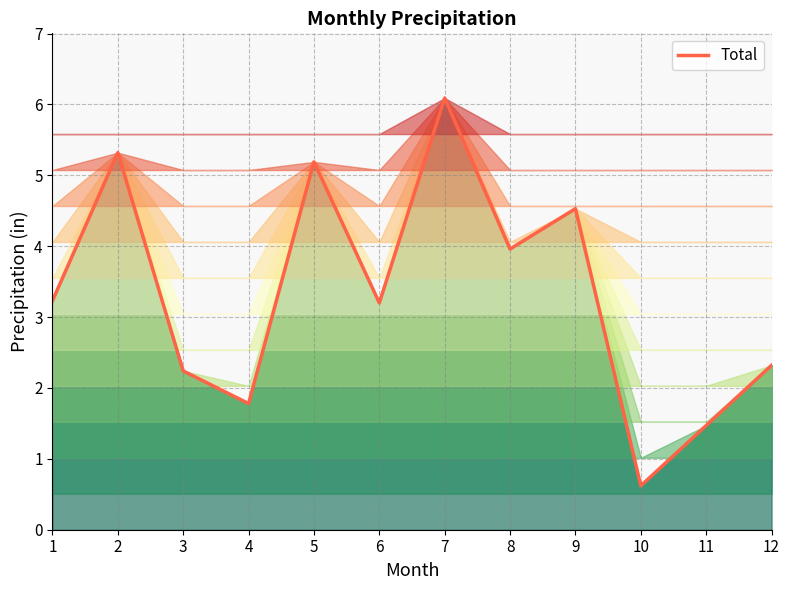

What value does the data have at 11?

1.5